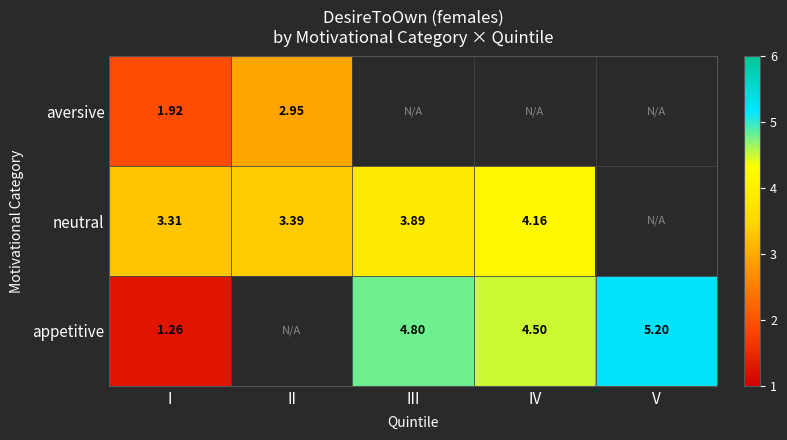

Is the value of appetitive at III greater than the value of neutral at IV?

Yes